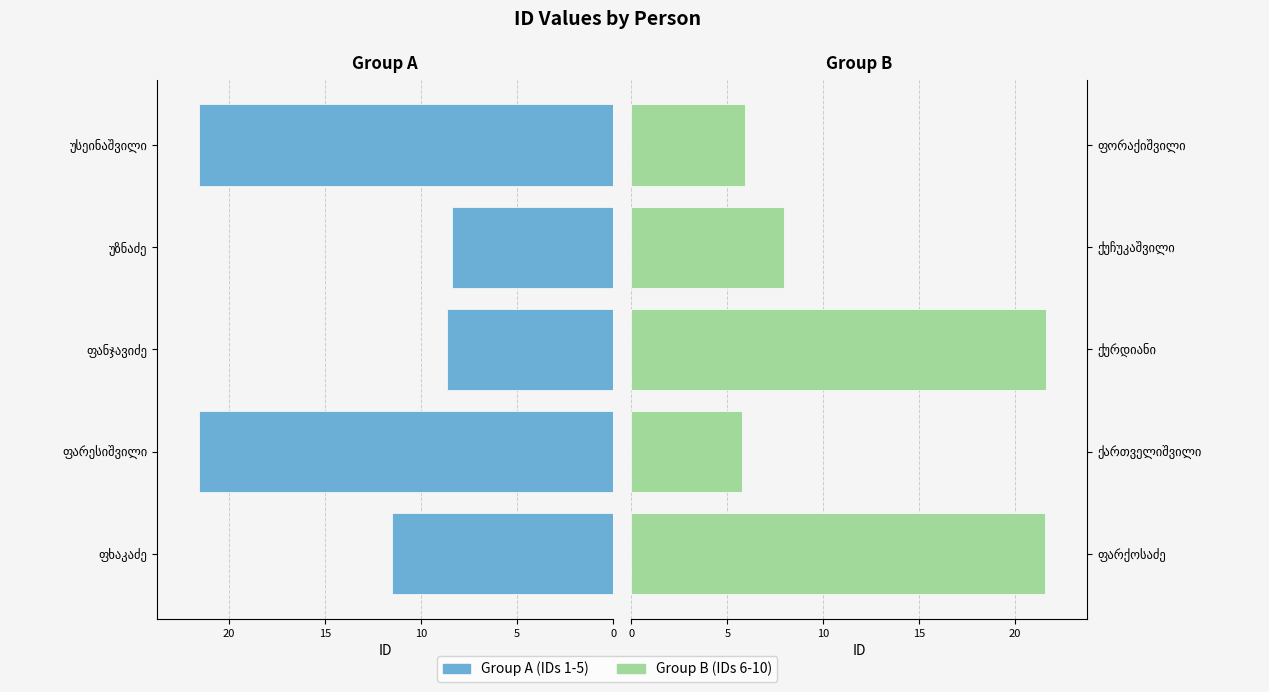

How many values in the Group A (IDs 1-5) series are below 11?

2